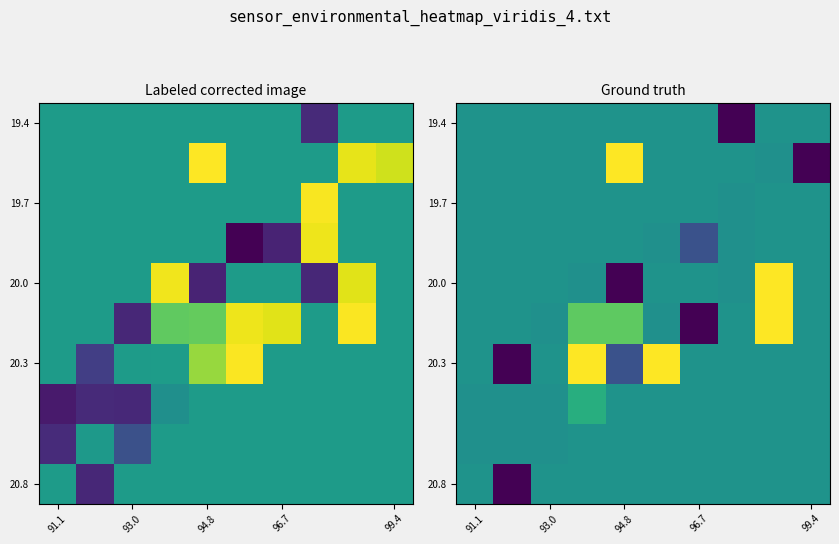

How many categories are shown in the chart?

10